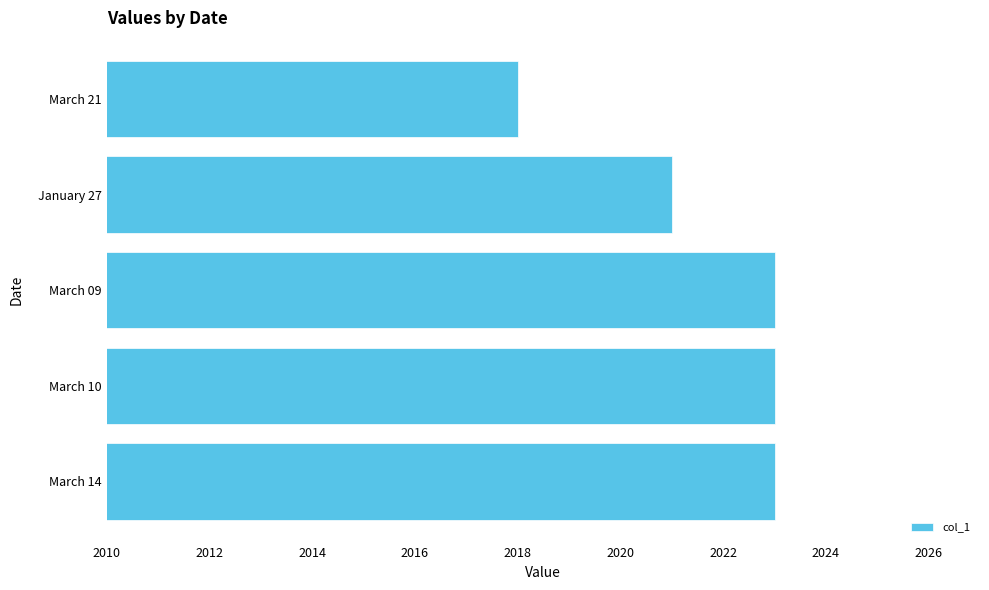

How many bars are there in total?

5